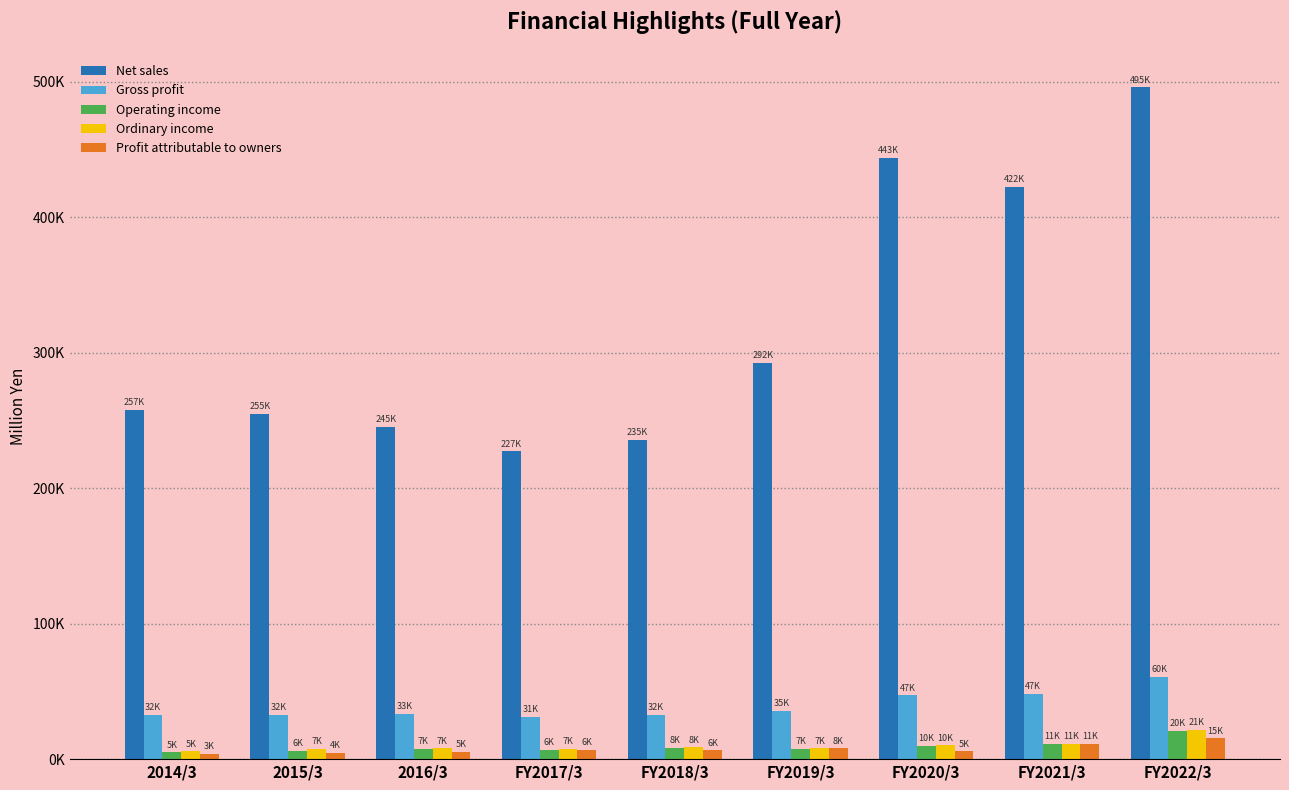

Reading left to right, what are all the values shown in this chart?

Net sales: 257852	255143	245387	227209	235921	292779	443615	422365	495827
Gross profit: 32522	32738	33648	31225	32498	35546	47016	47936	60547
Operating income: 5106	6362	7788	6879	8119	7570	10014	11467	20915
Ordinary income: 5847	7664	7908	7343	8740	7859	10137	11241	21456
Profit attributable to owners: 3877	4416	5437	6975	6490	8014	5852	11399	15402